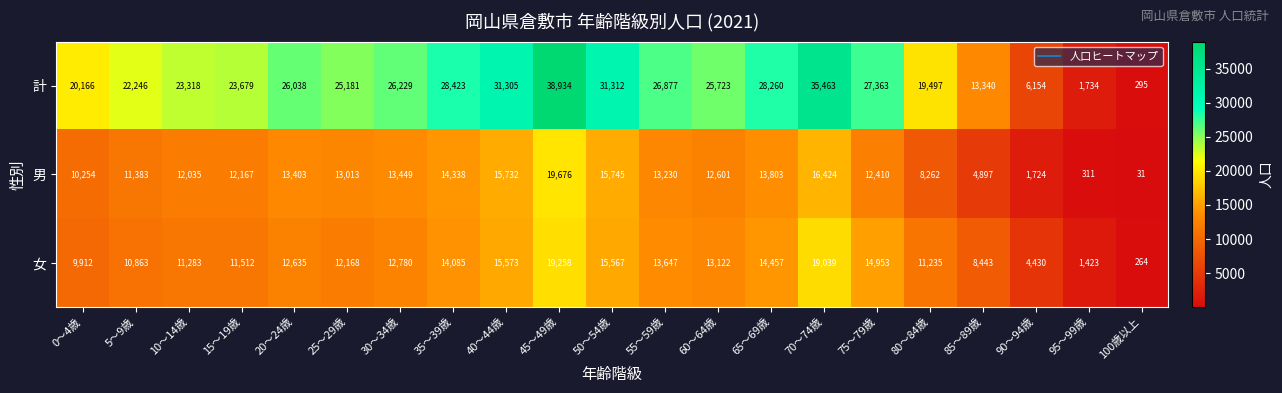

What is the total value across all series at 55～59歳?

53754